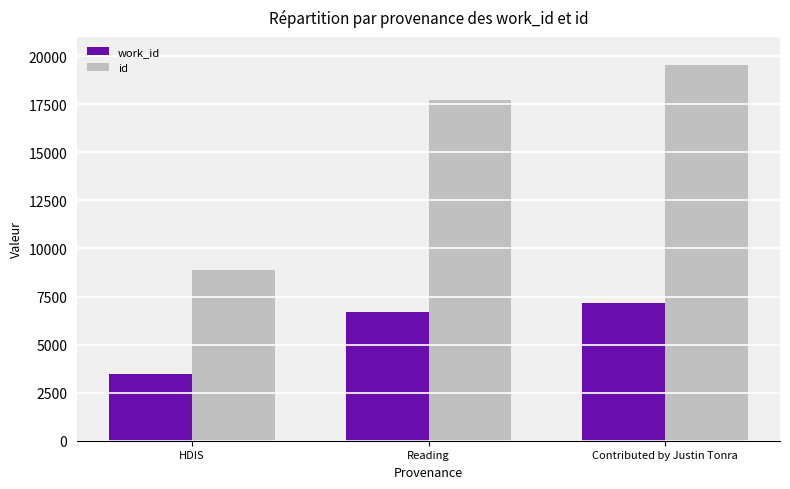

How many data points in work_id are less than 6678?

1